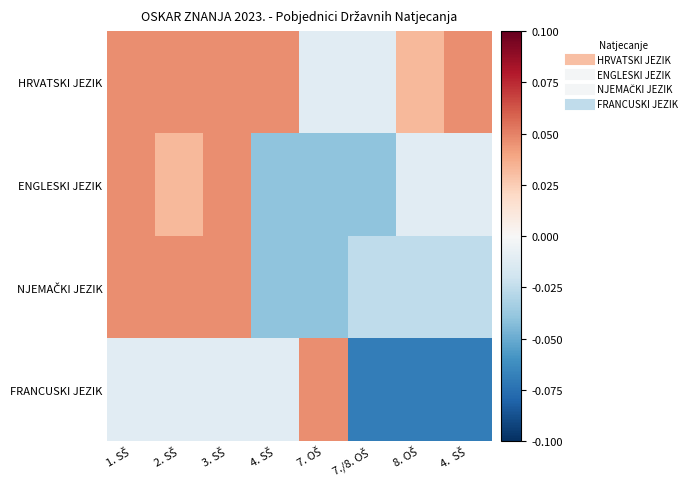

Rank the series at 2. SŠ from highest to lowest value.

HRVATSKI JEZIK, NJEMAČKI JEZIK, ENGLESKI JEZIK, FRANCUSKI JEZIK